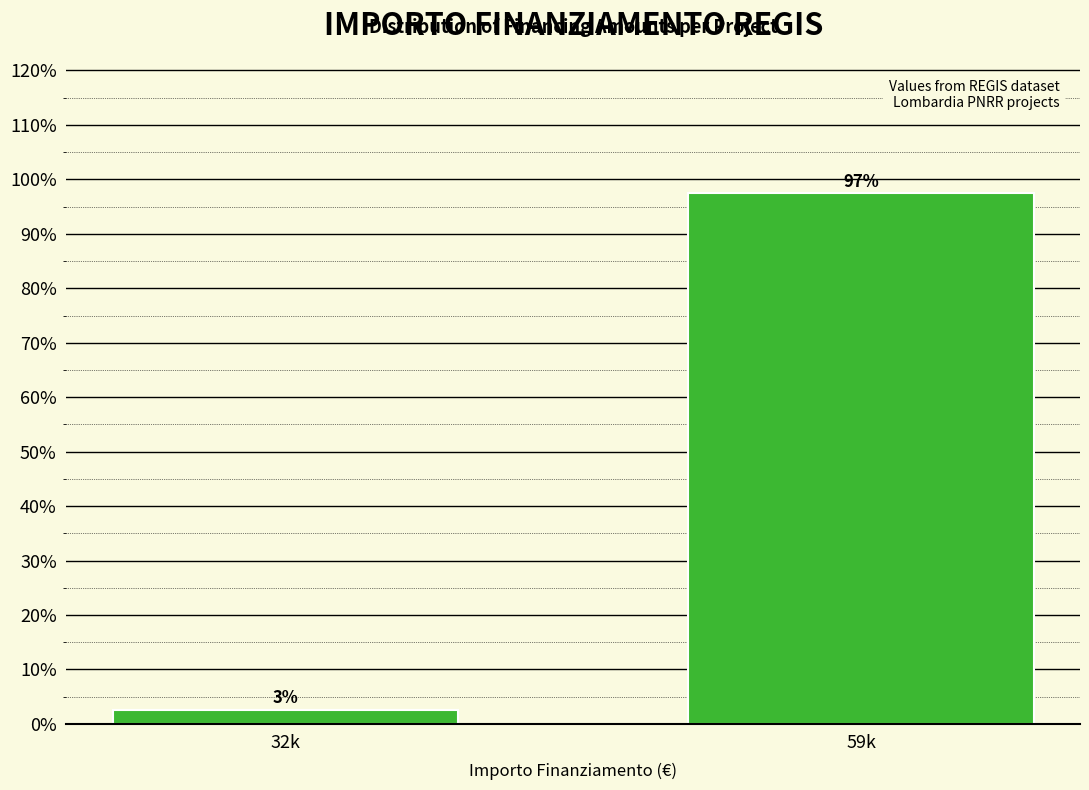

What is the sum of all values?

100.0